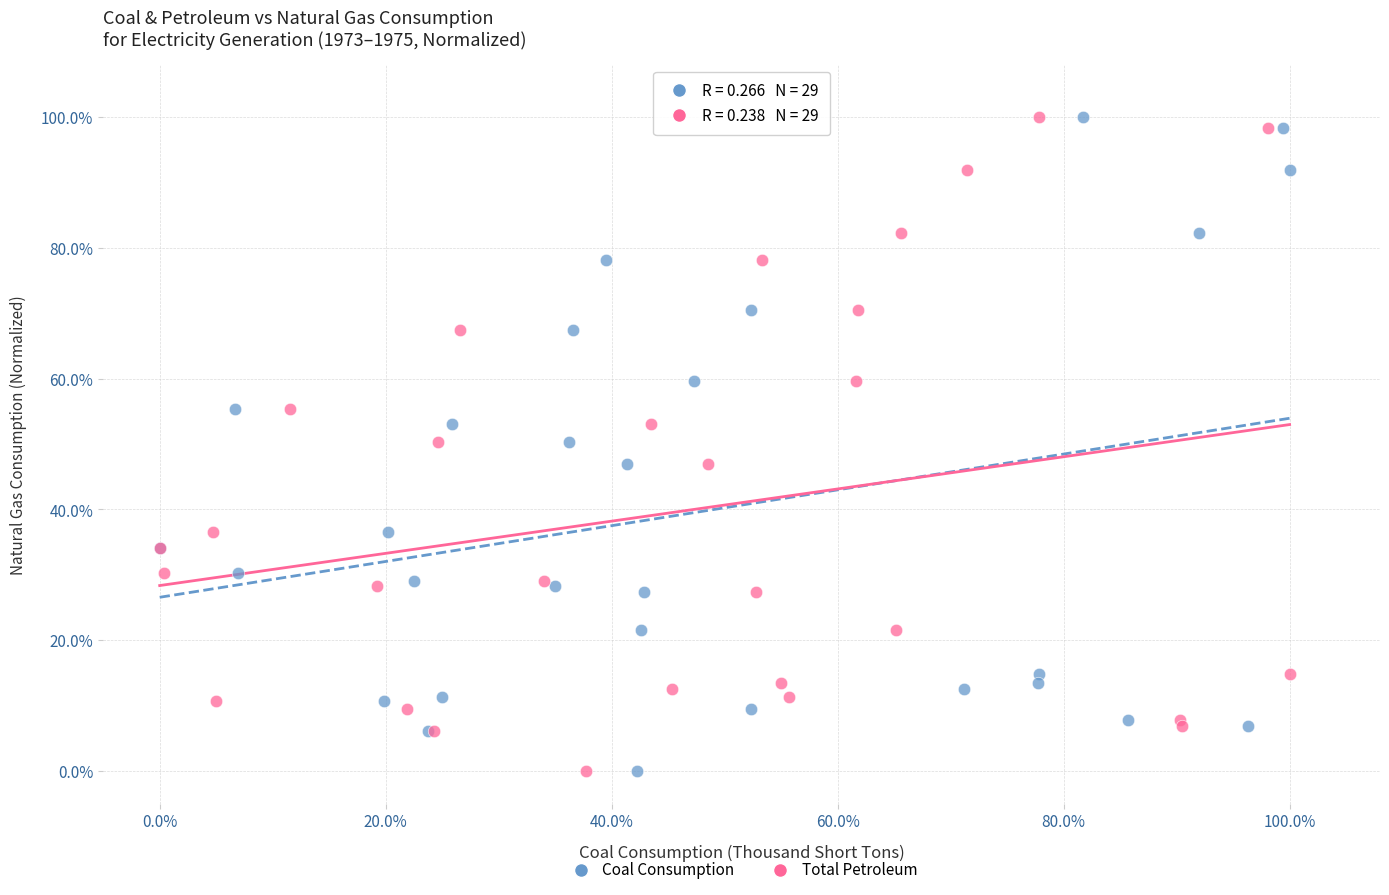

What are all the series names shown in the legend?

Coal Consumption, Total Petroleum